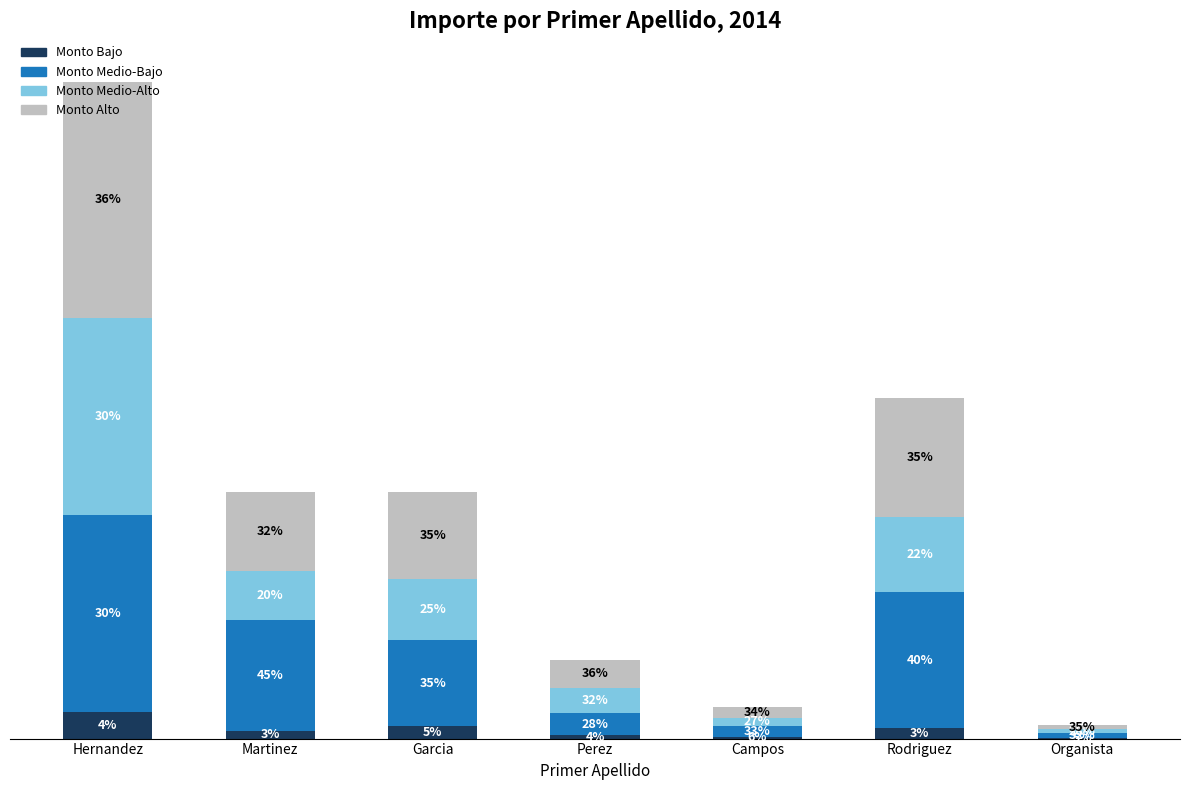

Which series has the largest total across all categories?

Monto Medio-Bajo